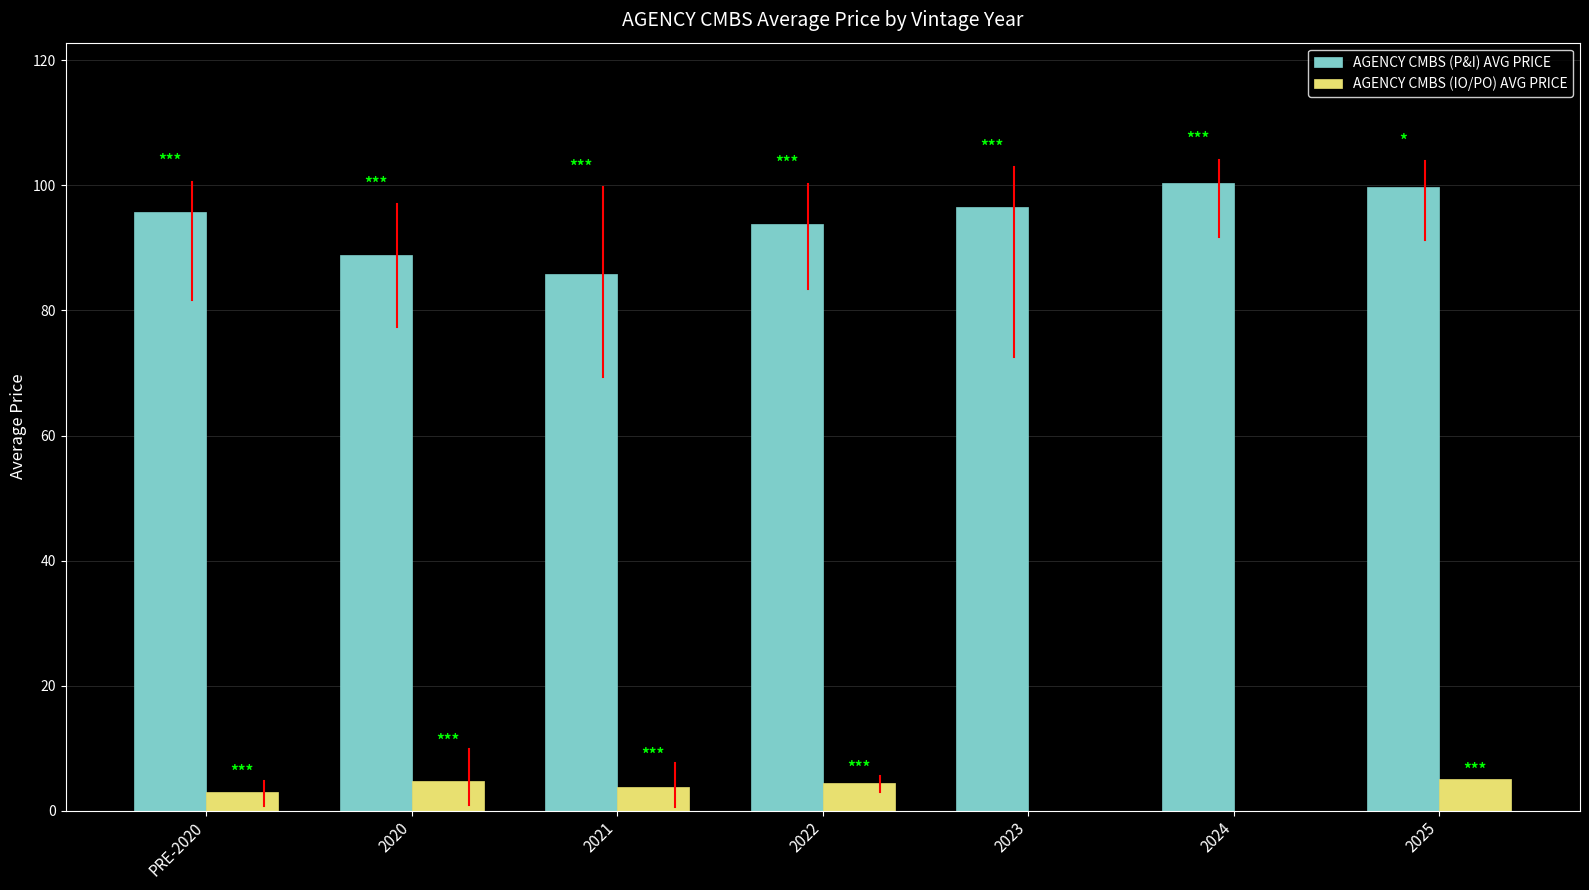

What is the total value across all series at 2024?

100.4